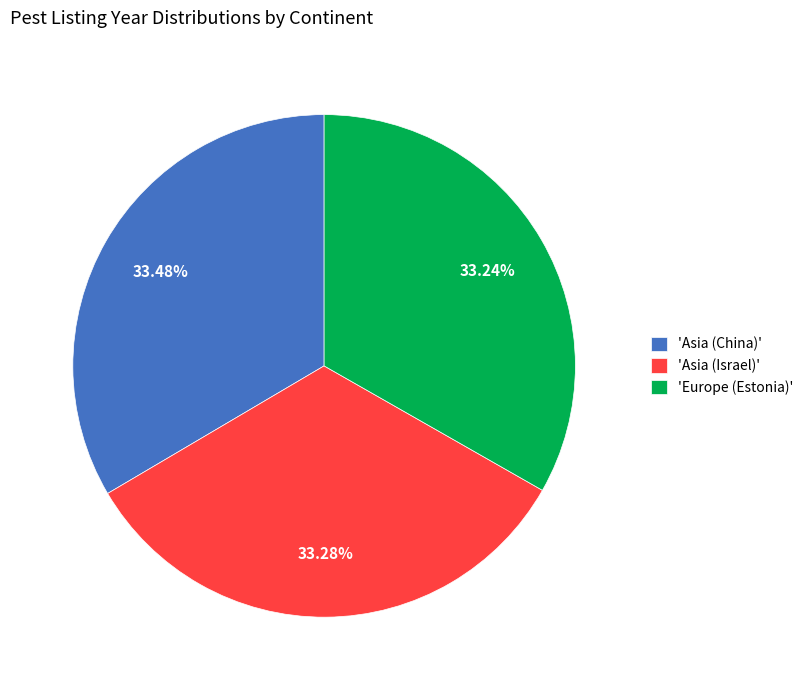

What is the ratio of the value at 'Europe (Estonia)' to the value at 'Asia (Israel)'?

1.0